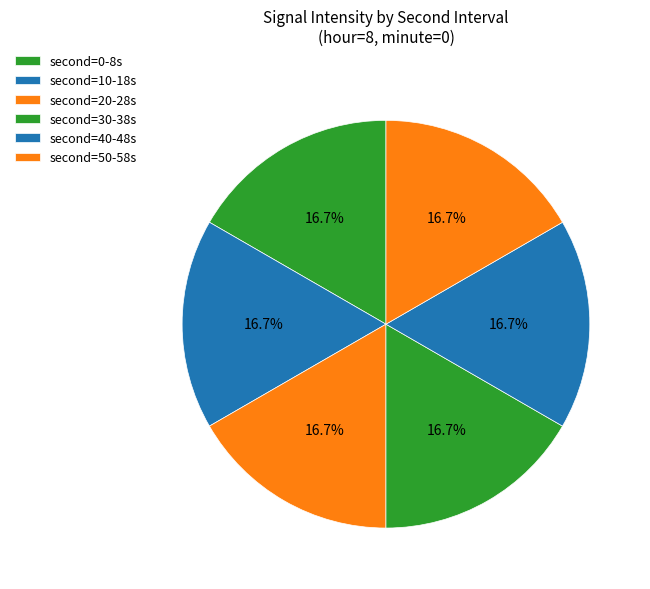

How many slices are in this pie chart?

6